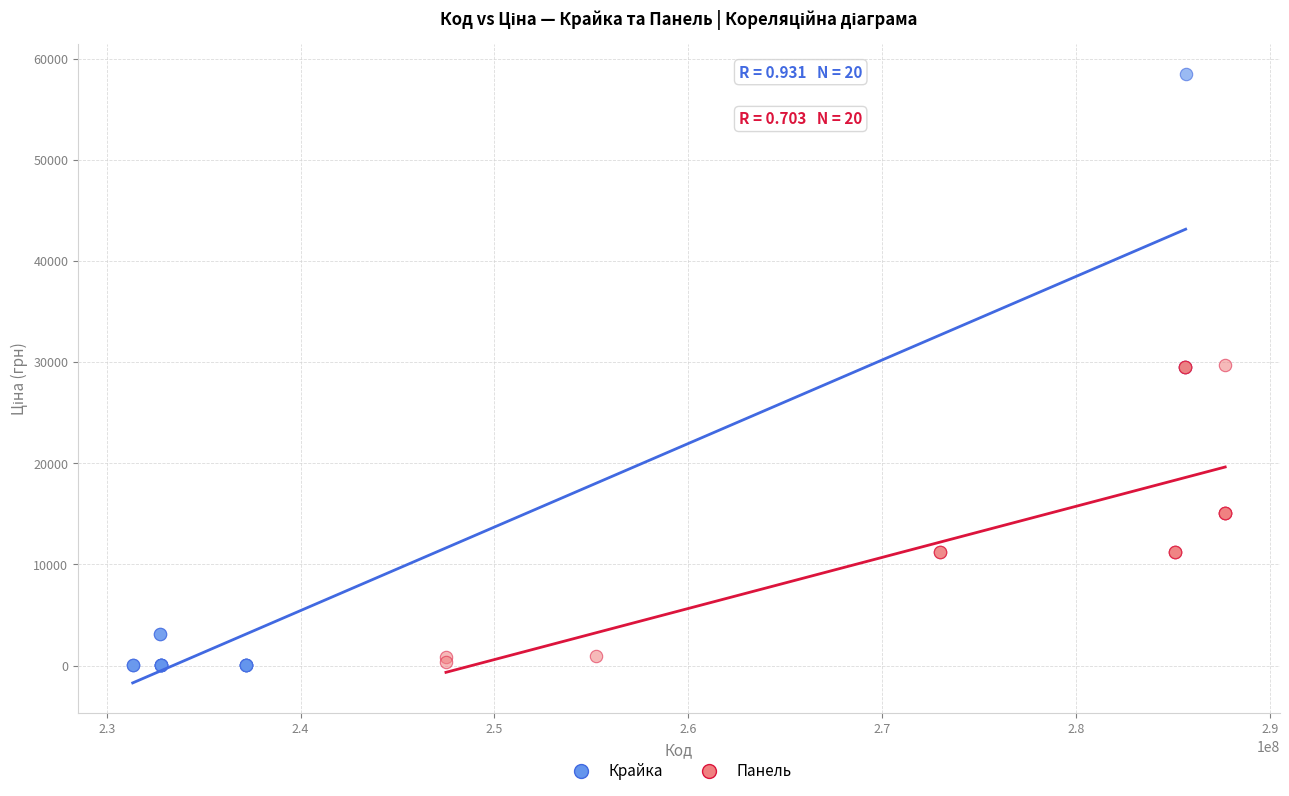

Which series contains the highest Y value?

Крайка